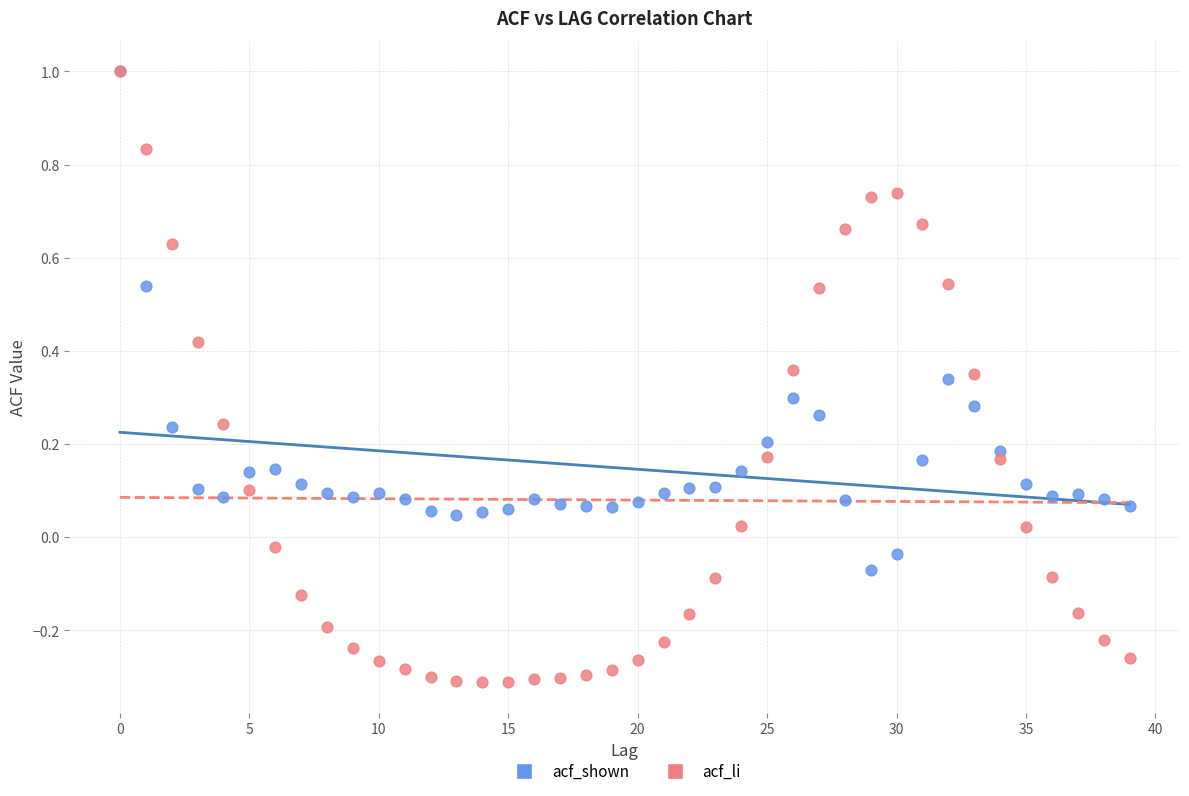

Which series contains the lowest Y value?

acf_li